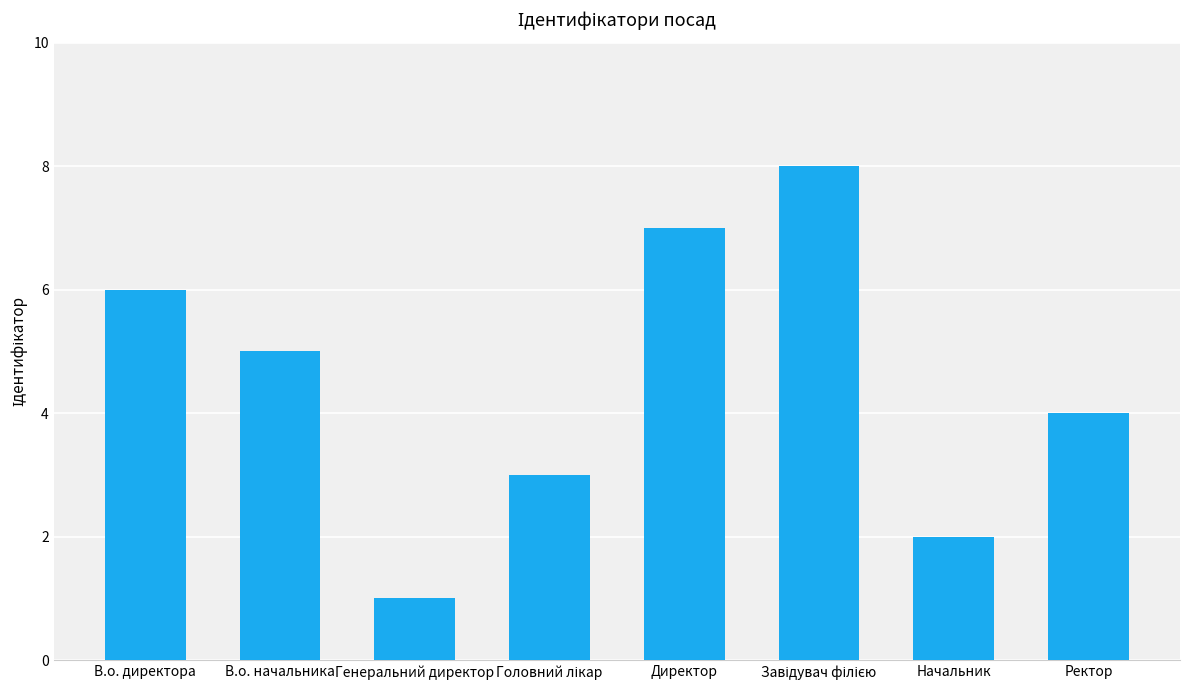

The value at В.о. директора is 6. True or false?

True